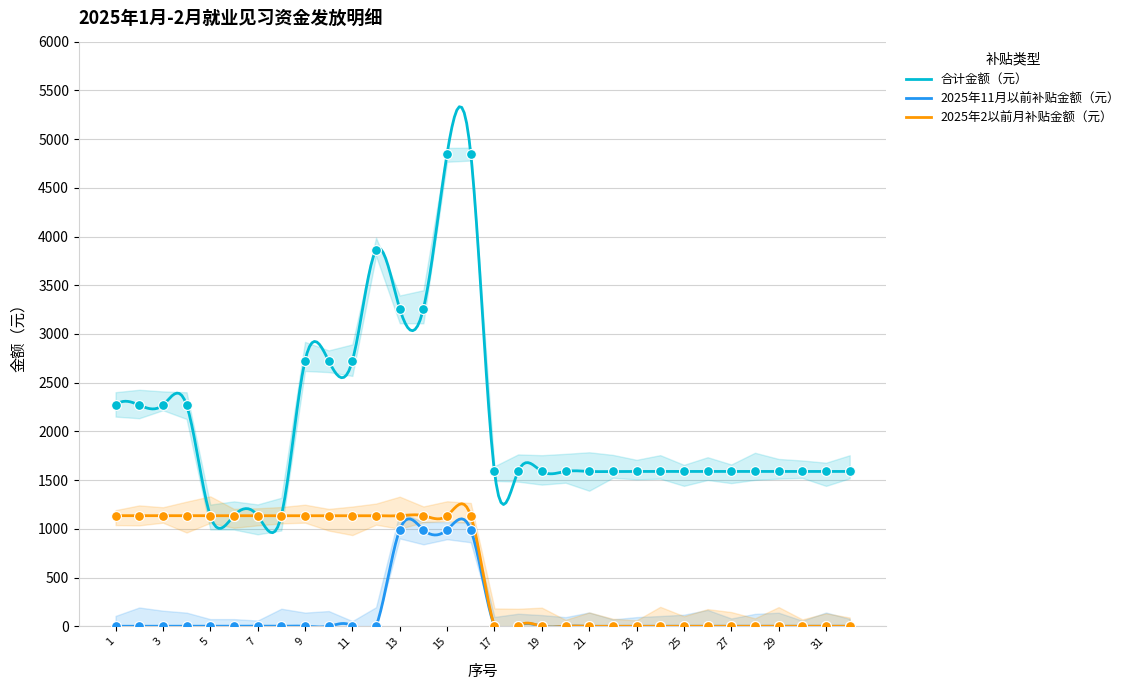

Which series has the largest total across all categories?

合计金额（元）